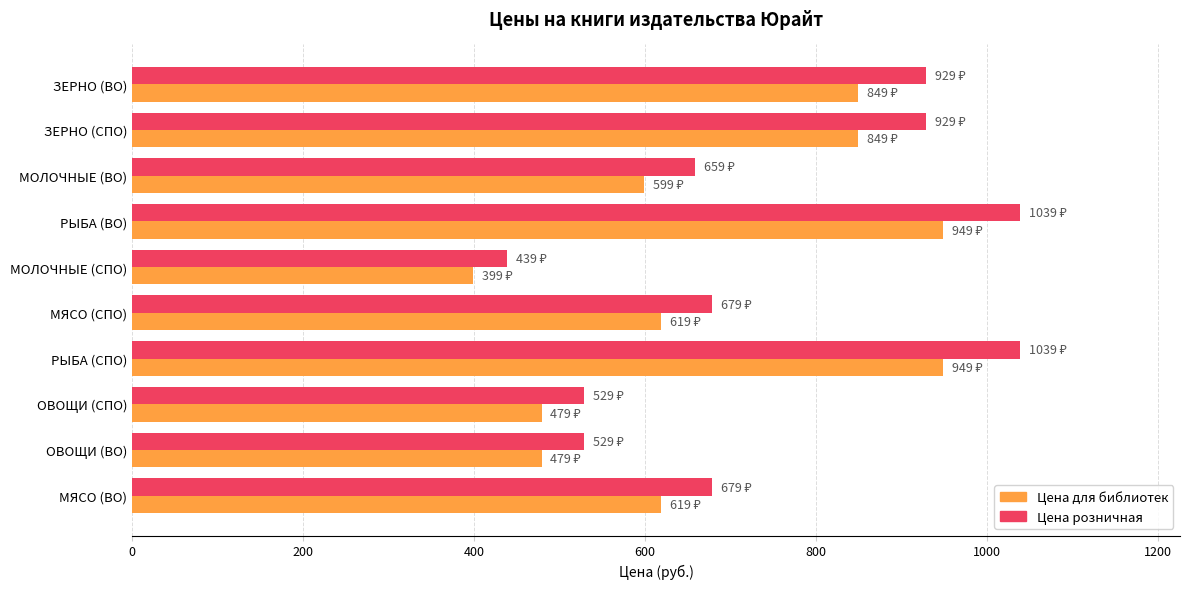

What is the minimum value for Цена для библиотек?

399